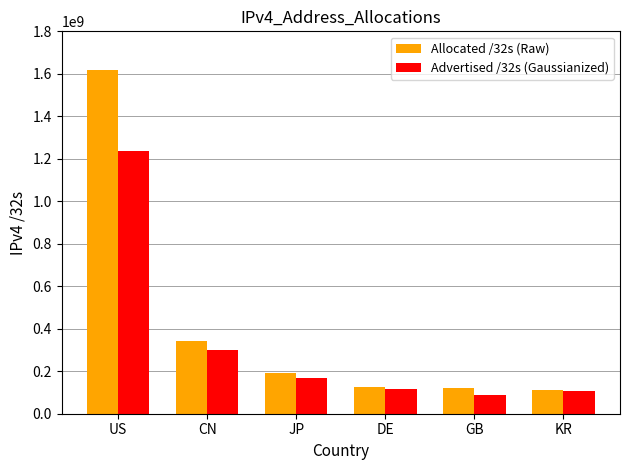

What are all the series names shown in the legend?

Allocated /32s (Raw), Advertised /32s (Gaussianized)